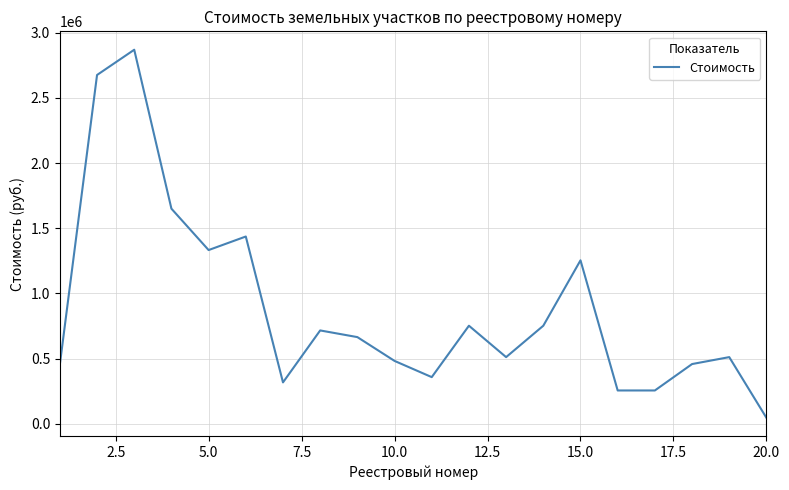

What is the difference between the second highest and second lowest values?

2420526.0